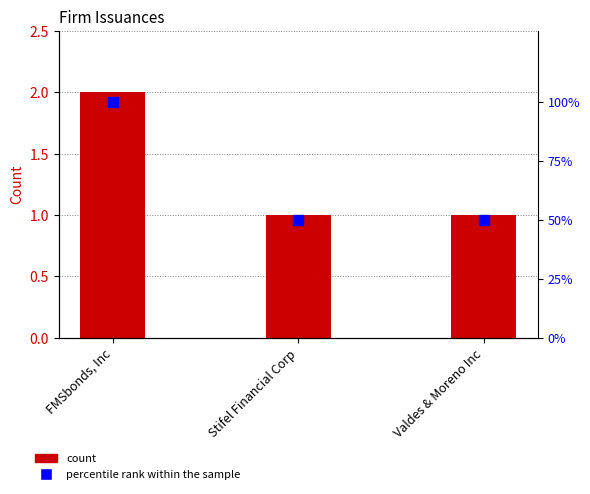

How many CountIssuances values are between 1 and 2?

3